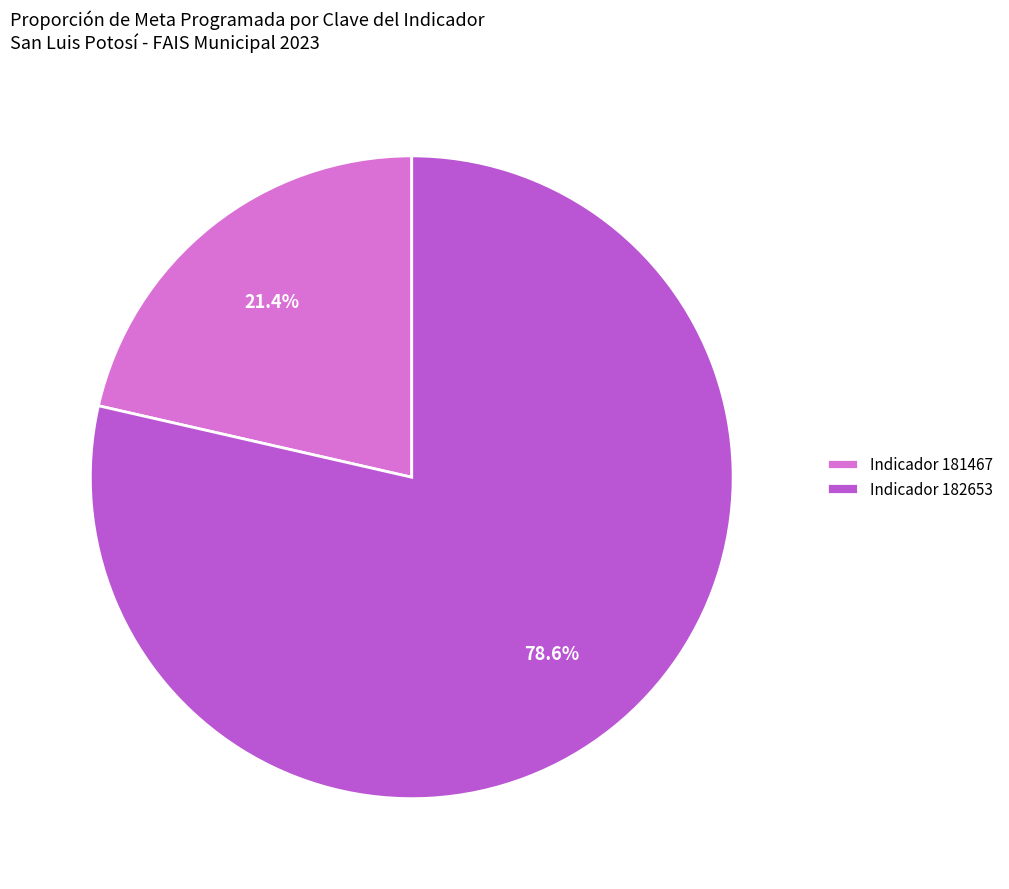

Is there a majority slice in this chart?

Yes